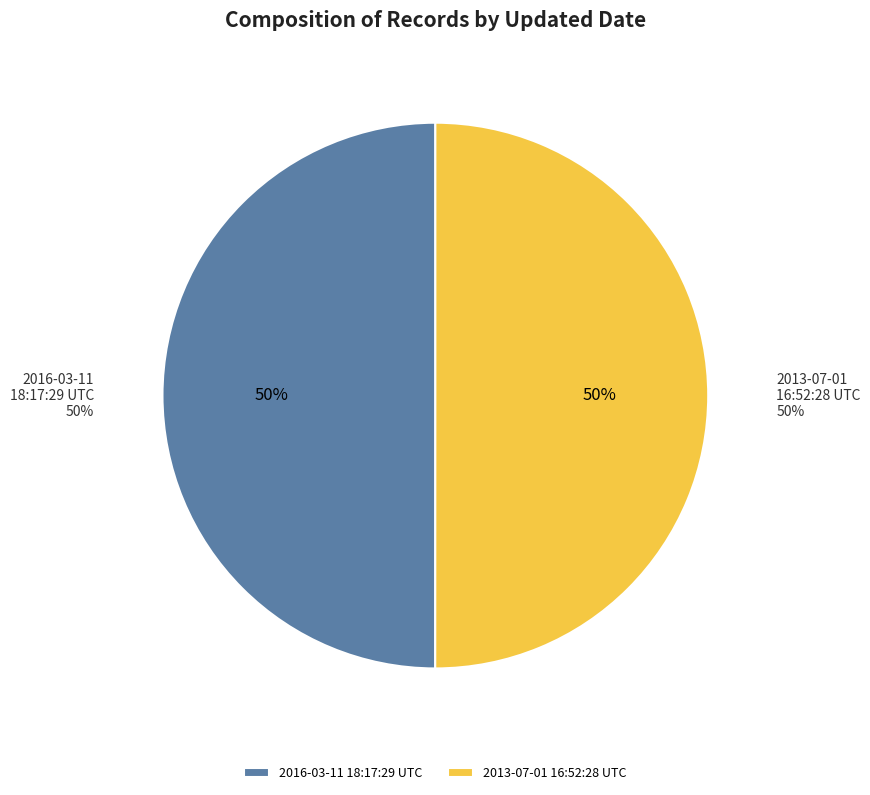

What percentage is NOT represented by 2013-07-01 16:52:28 UTC?

50.0%